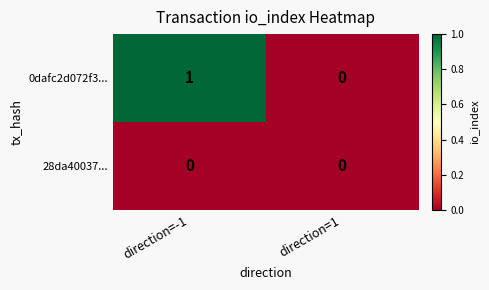

At which label does 0dafc2d072f3... reach its minimum?

direction=1